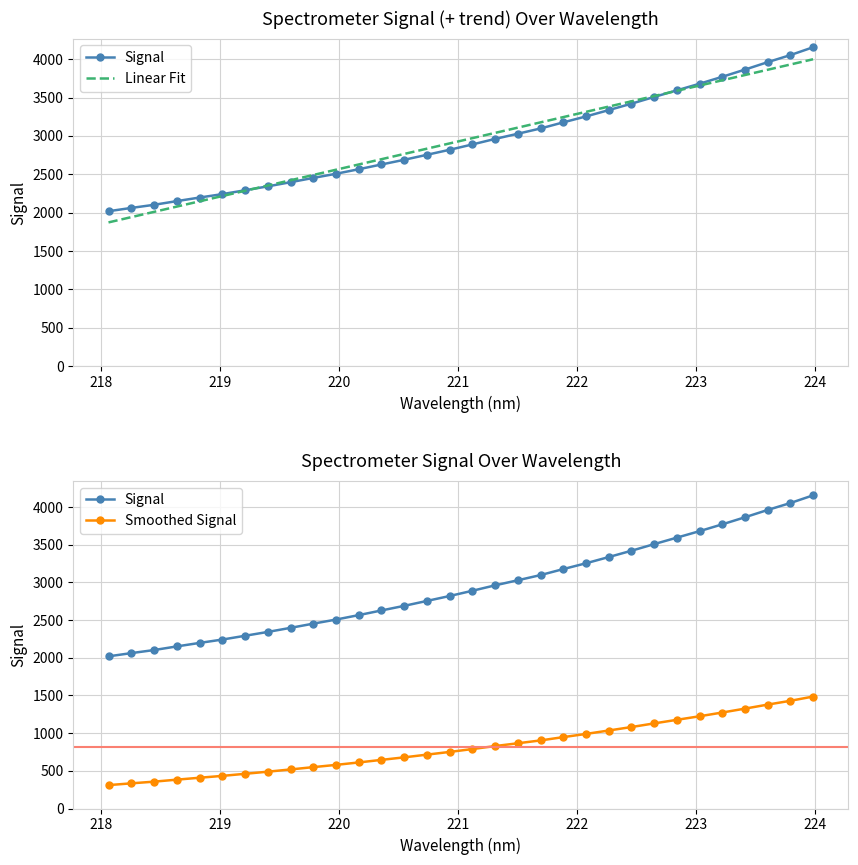

How many lines are shown in the chart?

3